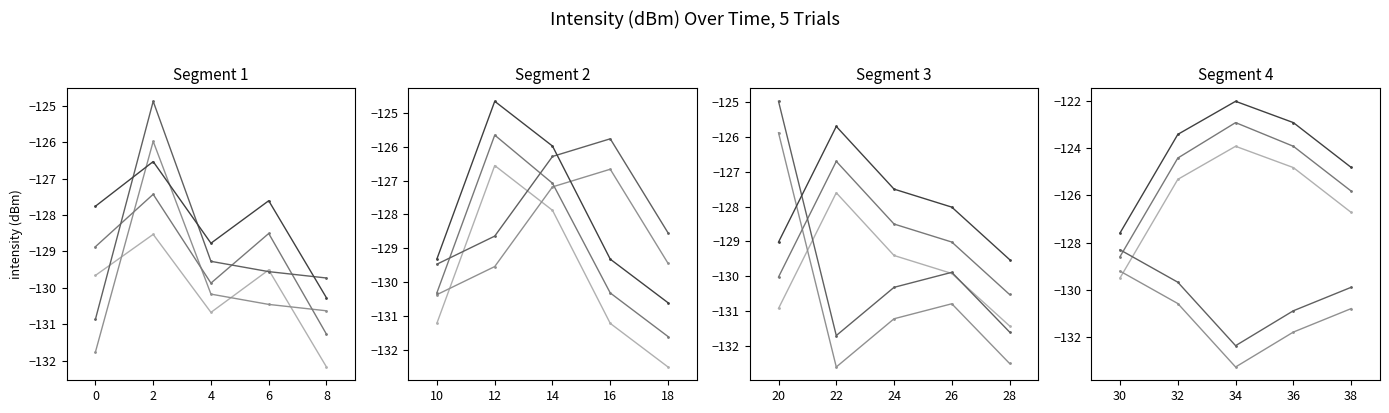

How many interior local valleys does the Trial 2 series have?

1